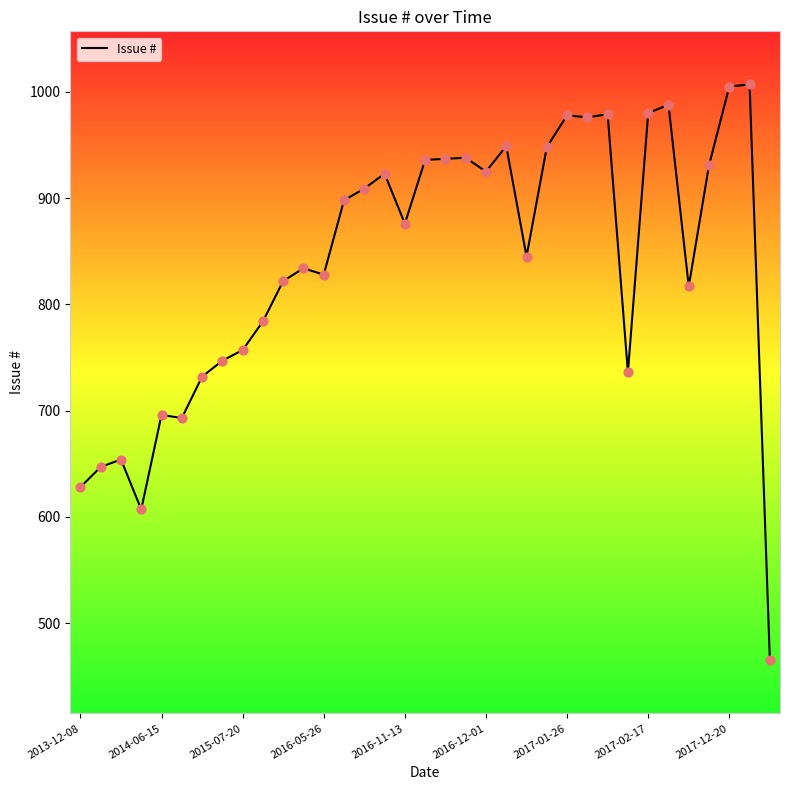

What is the smallest value displayed?

465